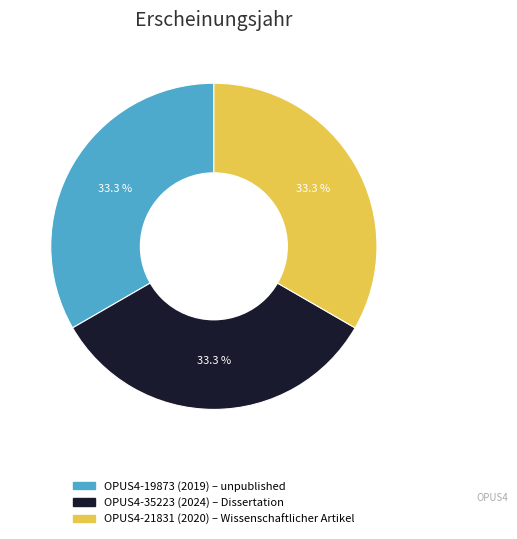

To the nearest percent, what is the combined percentage of OPUS4-35223 (2024) and OPUS4-21831 (2020)?

67%